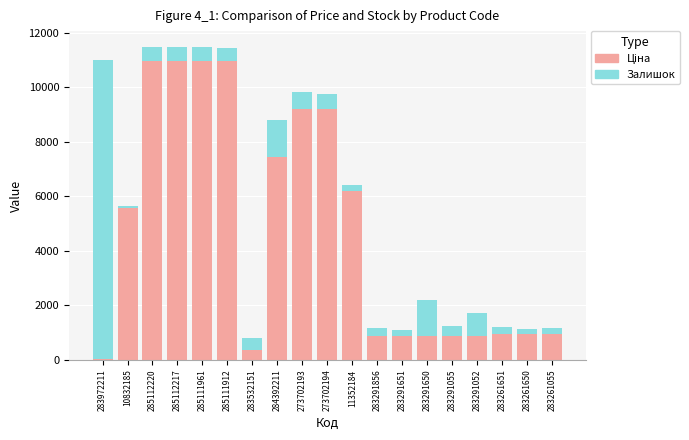

What is the total value across all series at 285111961?

11482.2